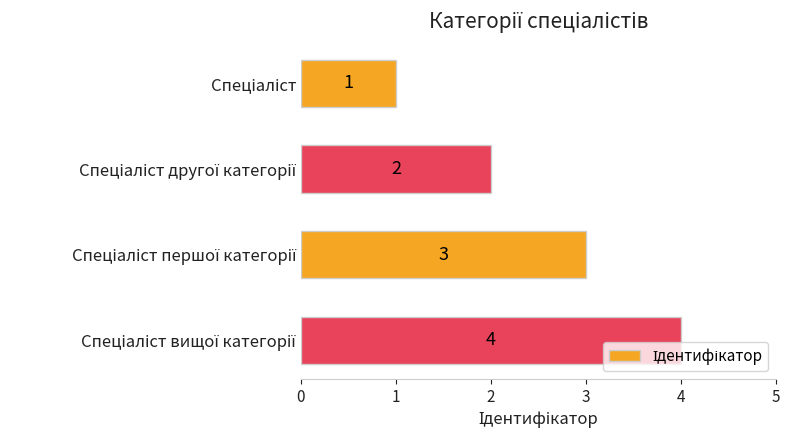

How many data points does each series have?

4